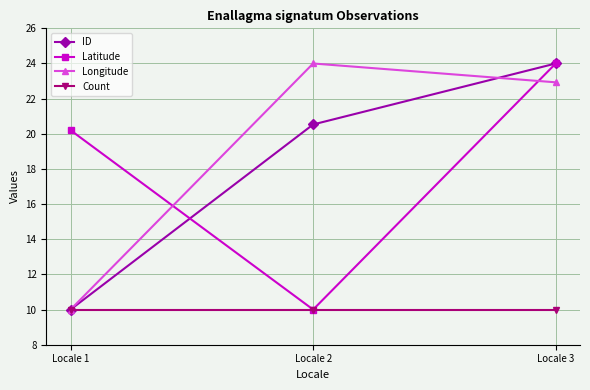

What is the value of the ID point at the 1st from the left?

10.0